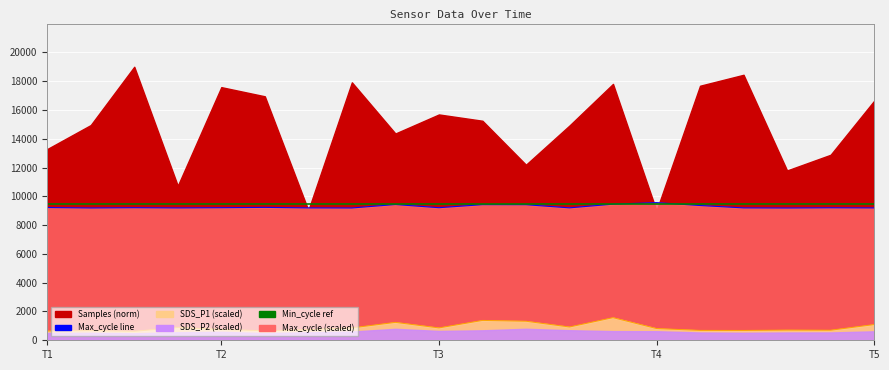

What is the maximum value for SDS_P1 line?

1572.0